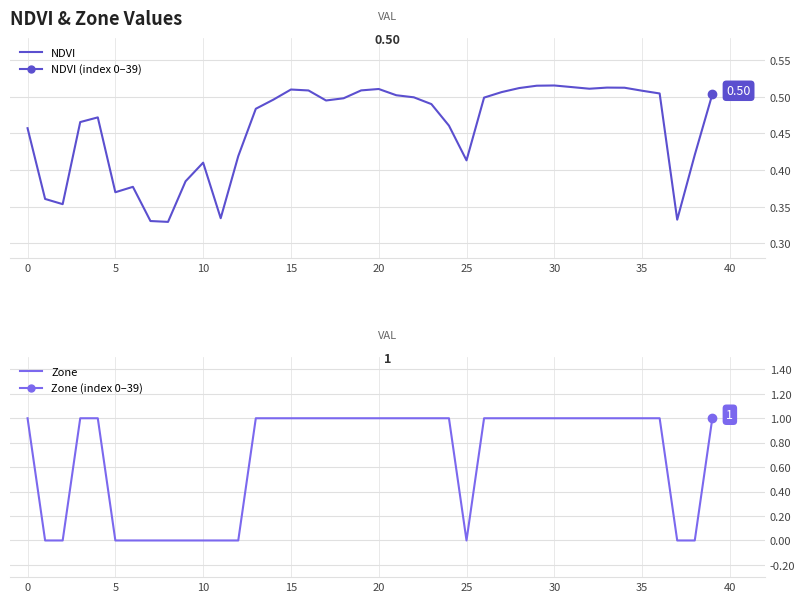

Which series changed the most between 13 and 31?

NDVI